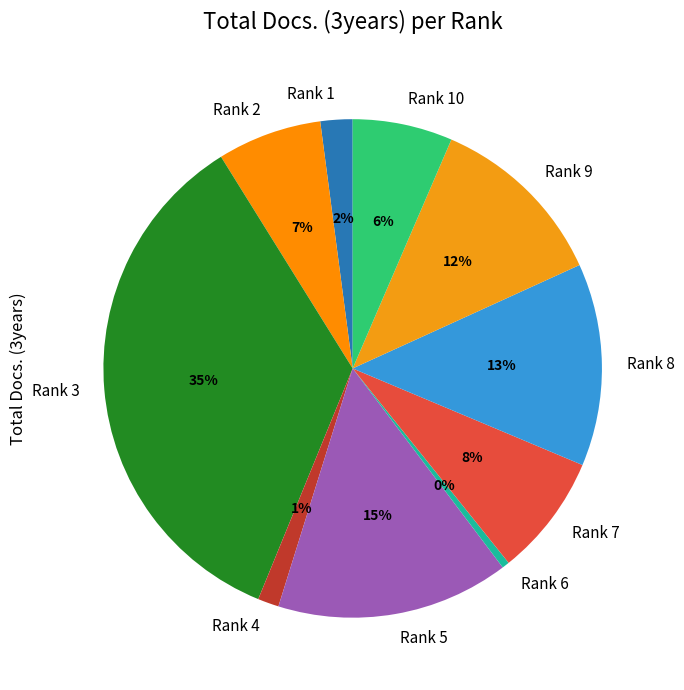

To the nearest percent, what percentage of the pie is Rank 9?

12%